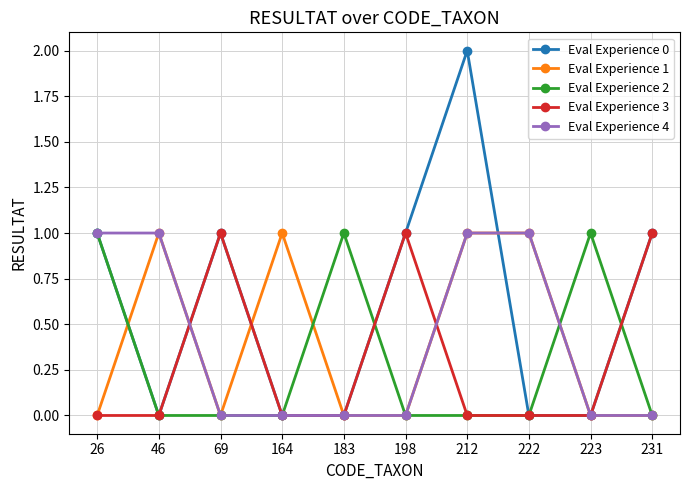

Which category has the highest value across all series?

212